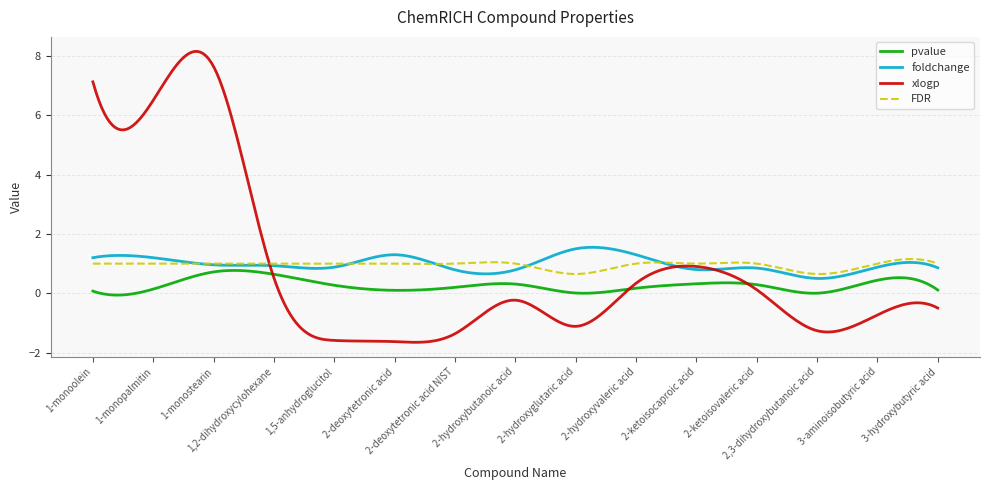

Which series has the largest range (max minus min)?

xlogp